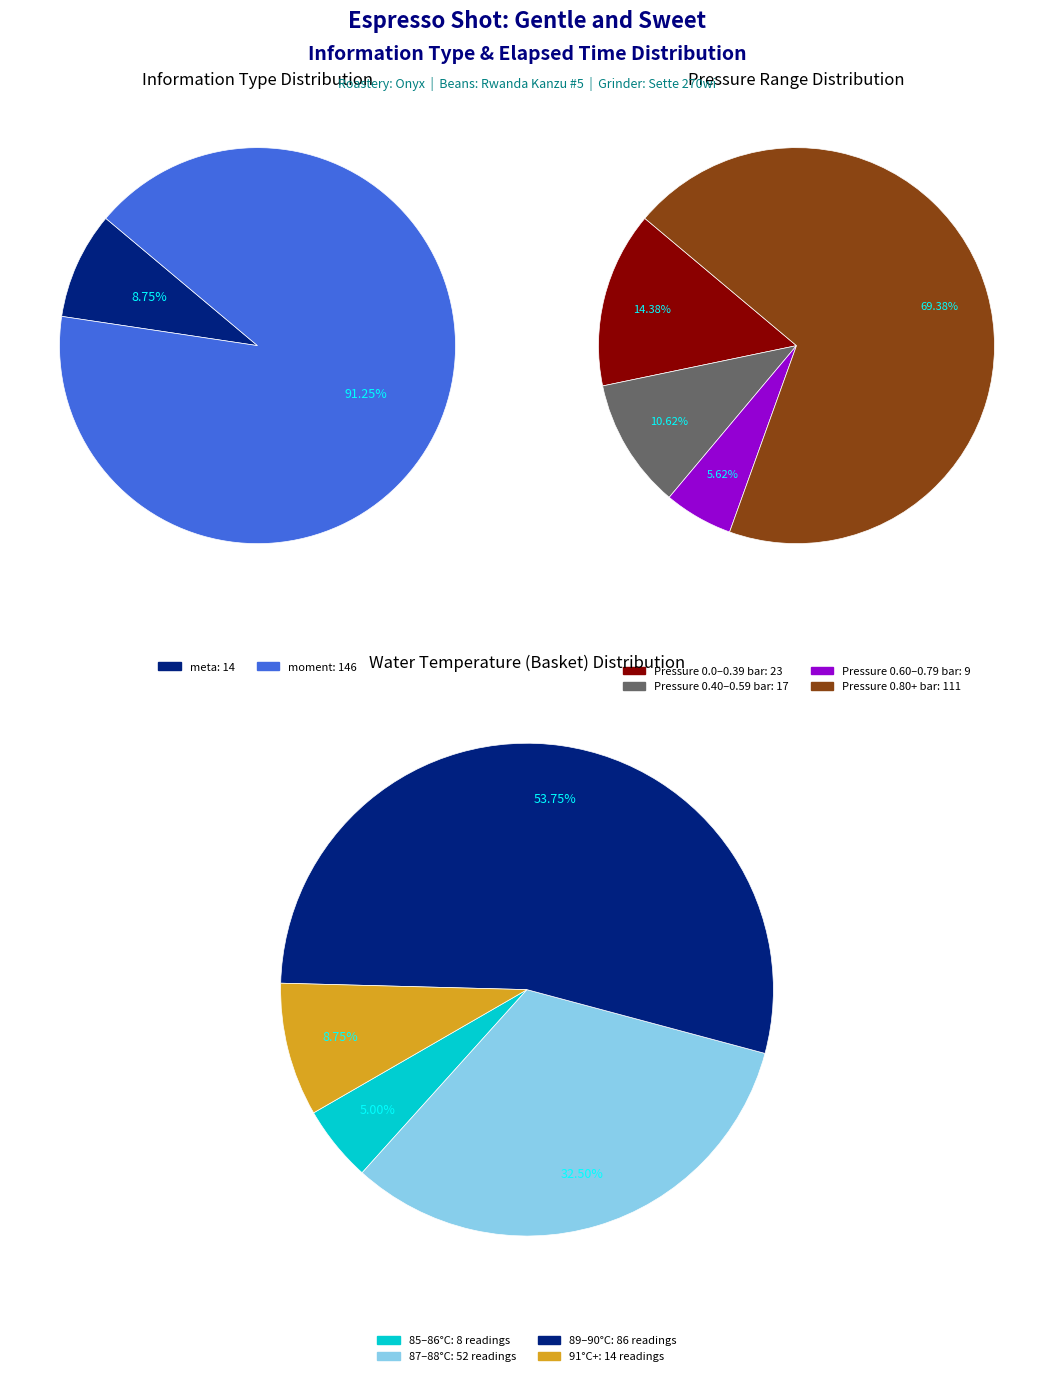

Is it true that 3.069 is 5% of the pie?

True